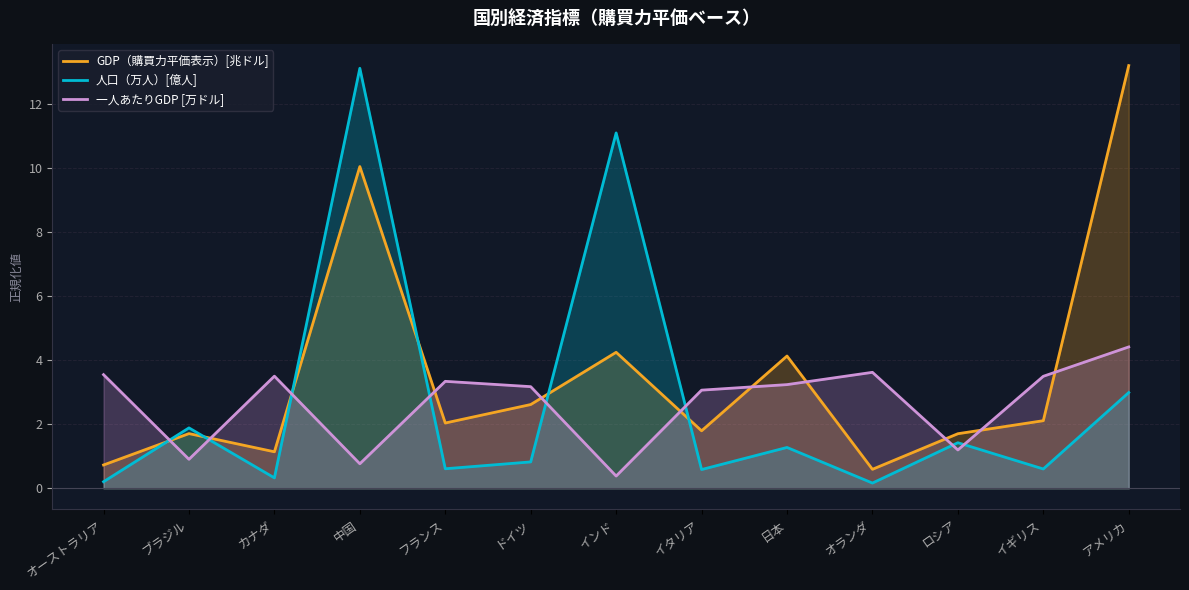

Which series has the largest total across all categories?

GDP（購買力平価表示）[兆ドル]